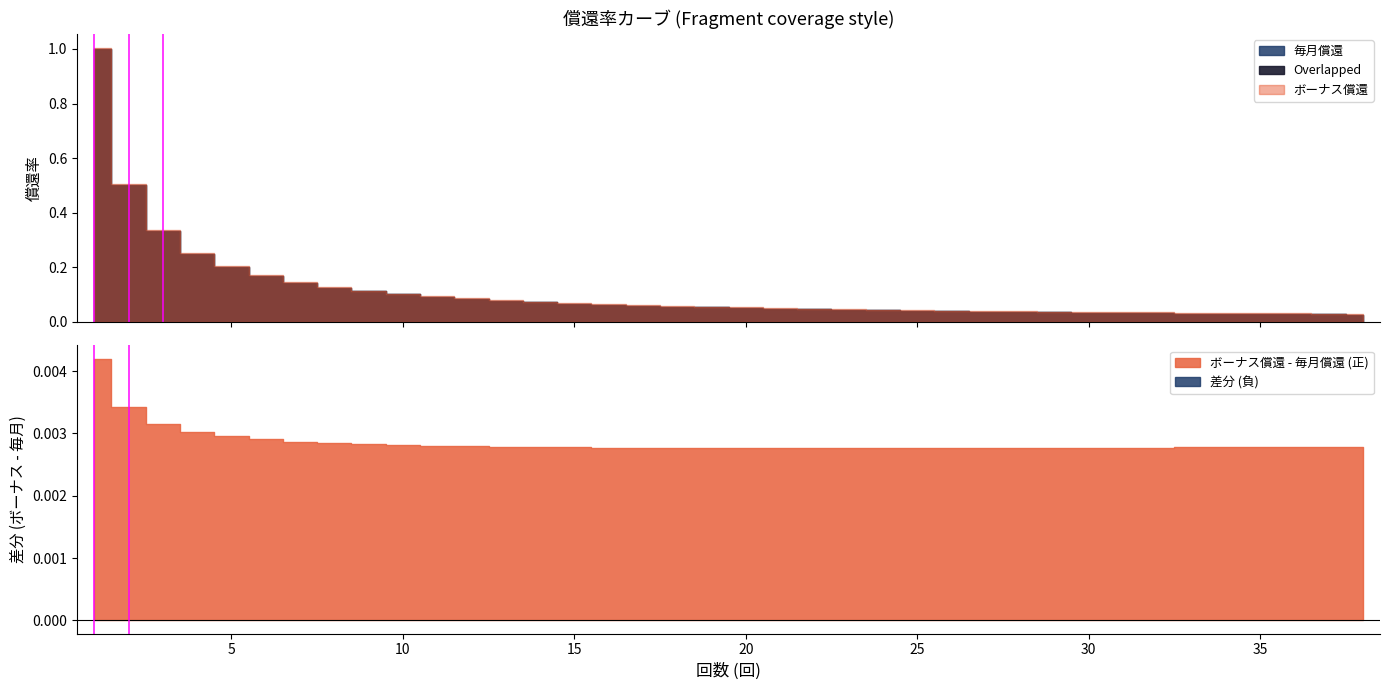

At which category is the sum across all series the highest?

1